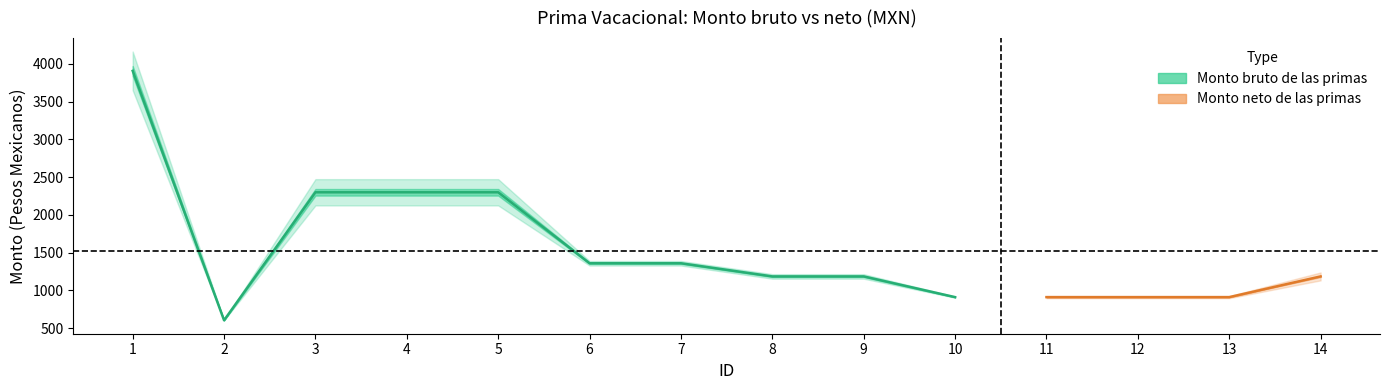

Which series has the largest total across all categories?

Monto bruto de las primas